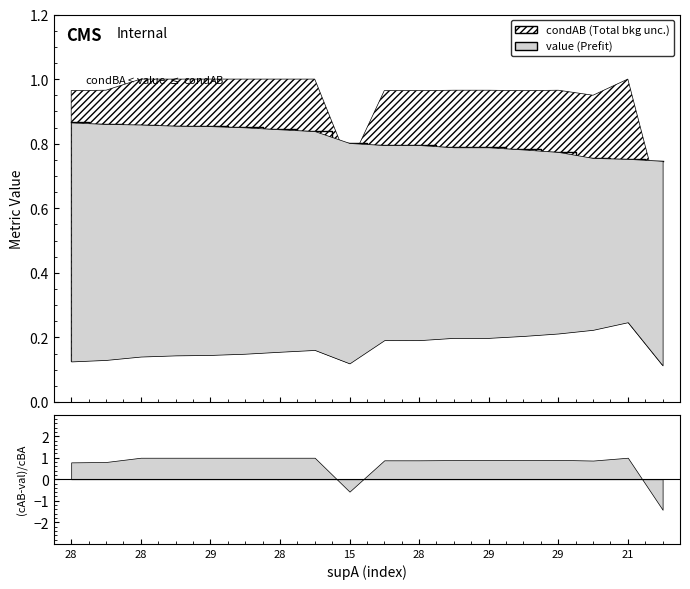

List the series in order of their overall mean, highest first.

condAB, value, condBA